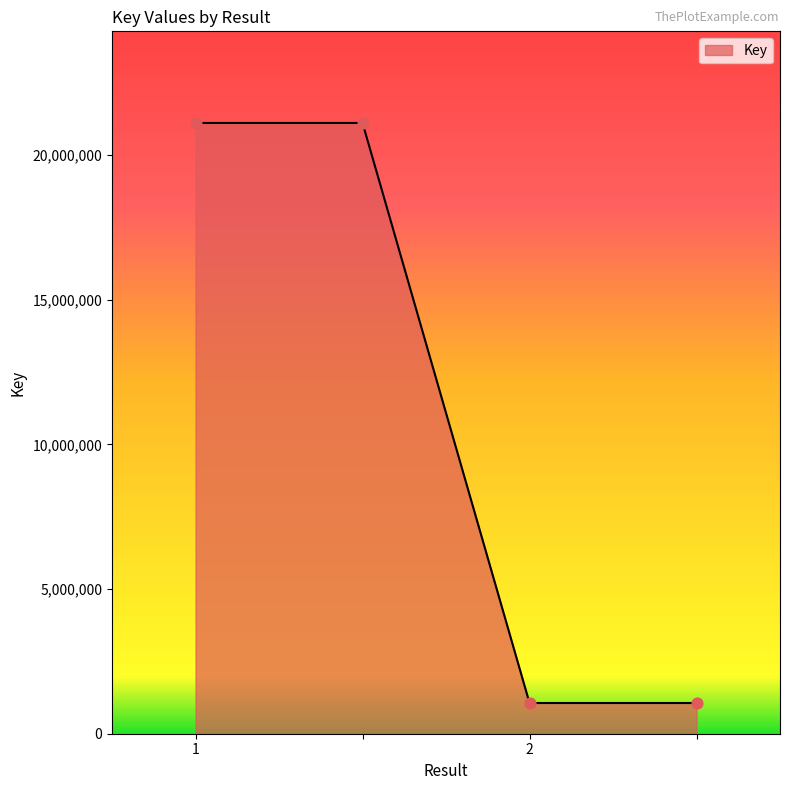

True or false: the data has more than 1 interior local peaks.

False